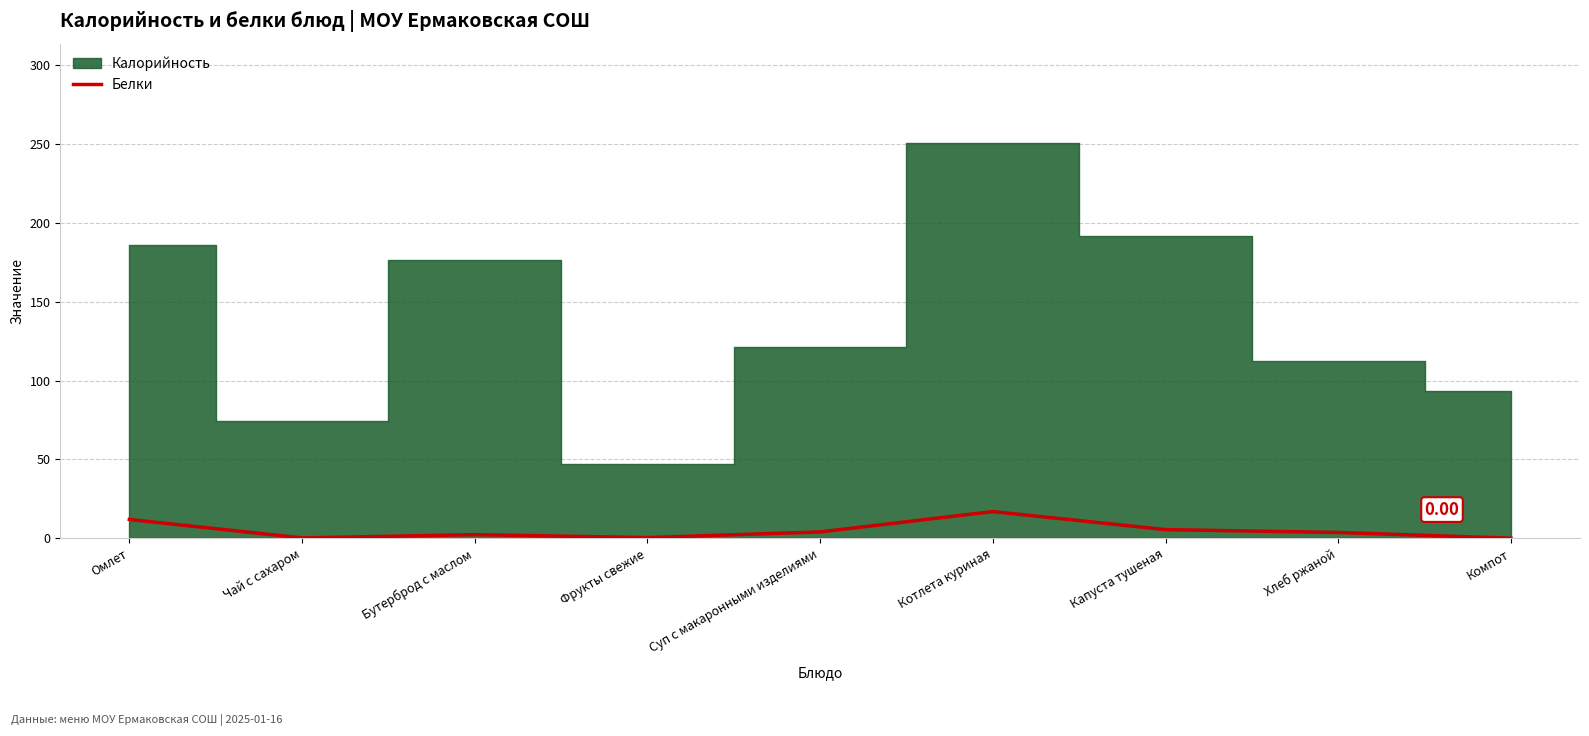

What is the label of the 6th point from the left?

Котлета куриная